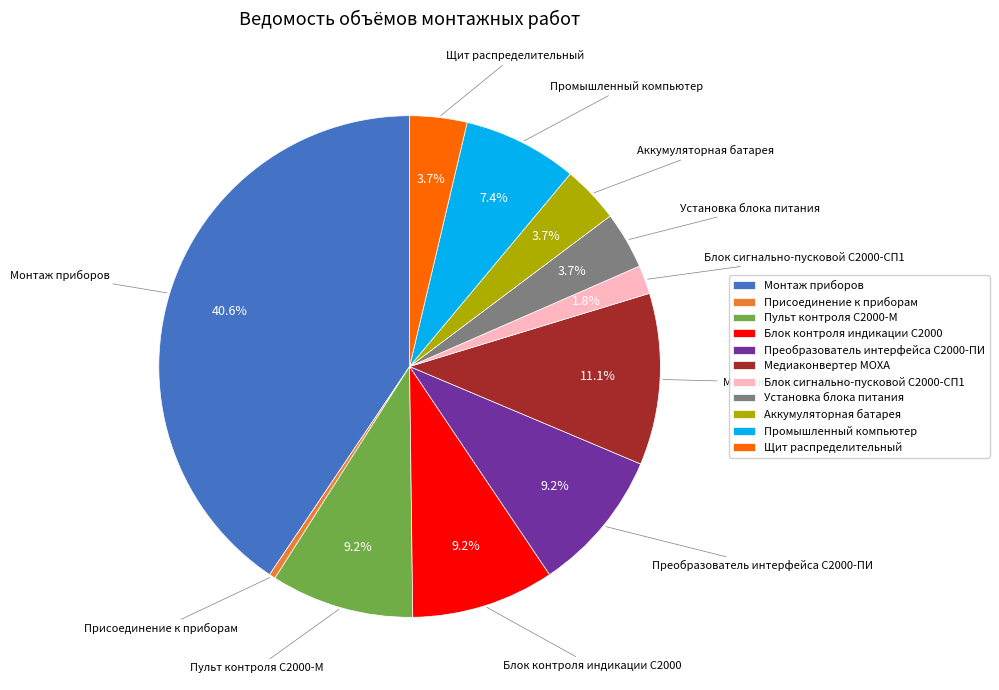

To the nearest percent, what is the difference between the Блок сигнально-пусковой С2000-СП1 and Щит распределительный slice percentages?

2%